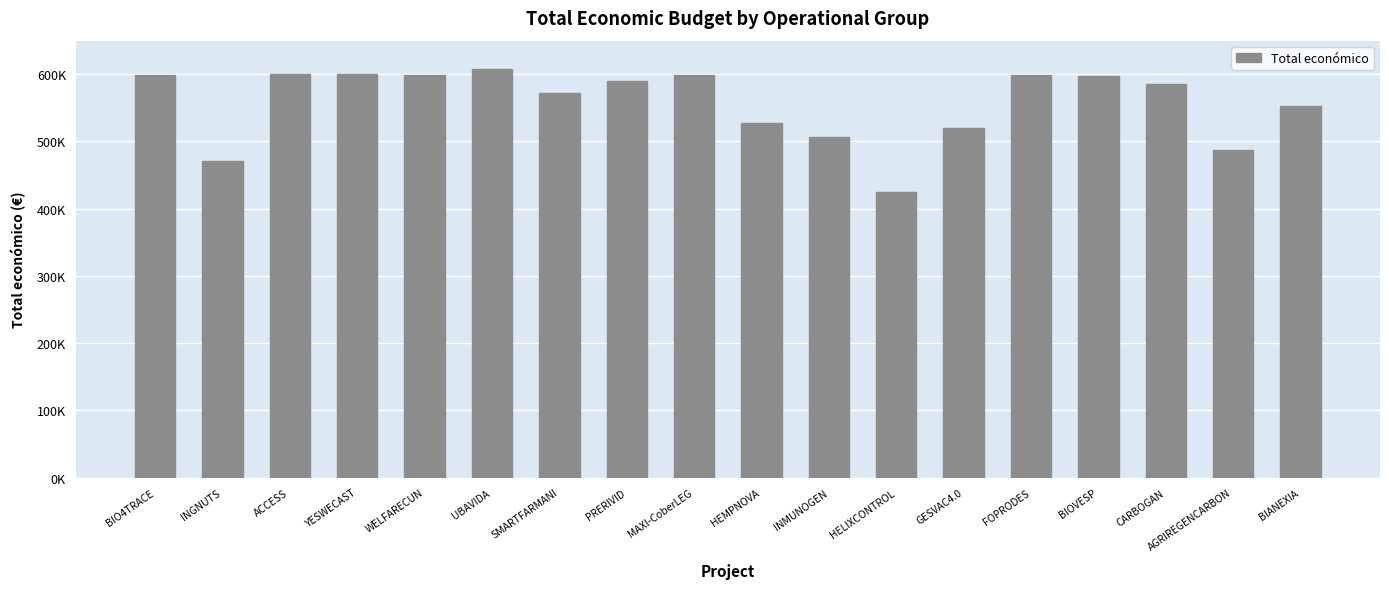

What is the ratio of the value at AGRIREGENCARBON to the value at HELIXCONTROL?

1.1